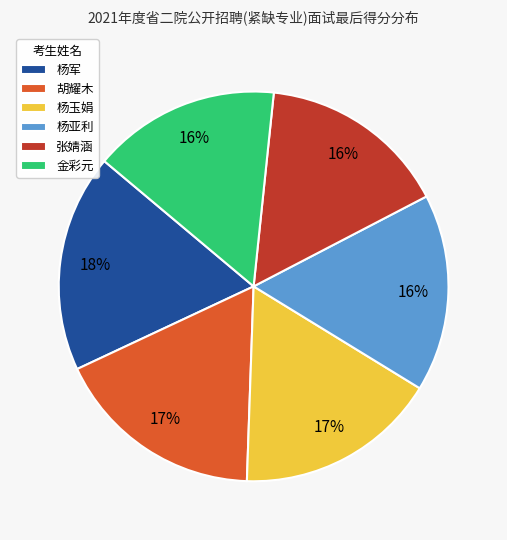

True or false: 胡耀木 accounts for 17% of the total.

True